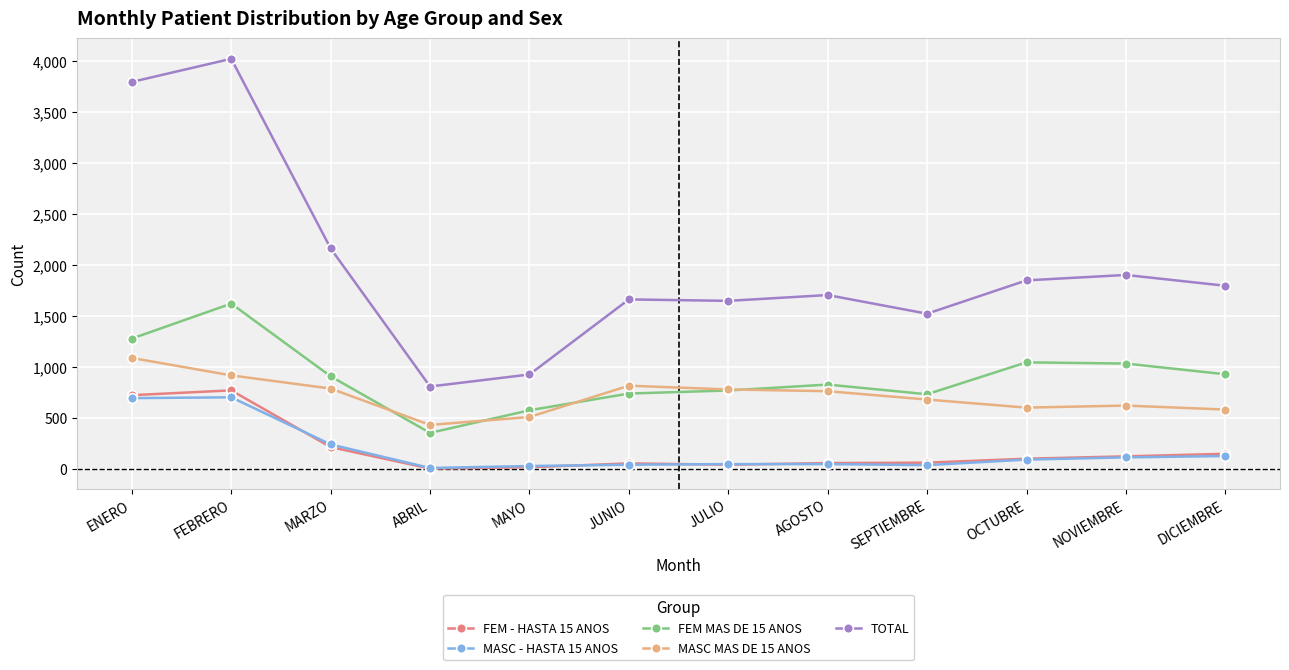

What is the sum of the FEM MAS DE 15 ANOS values at JULIO and OCTUBRE?

1822